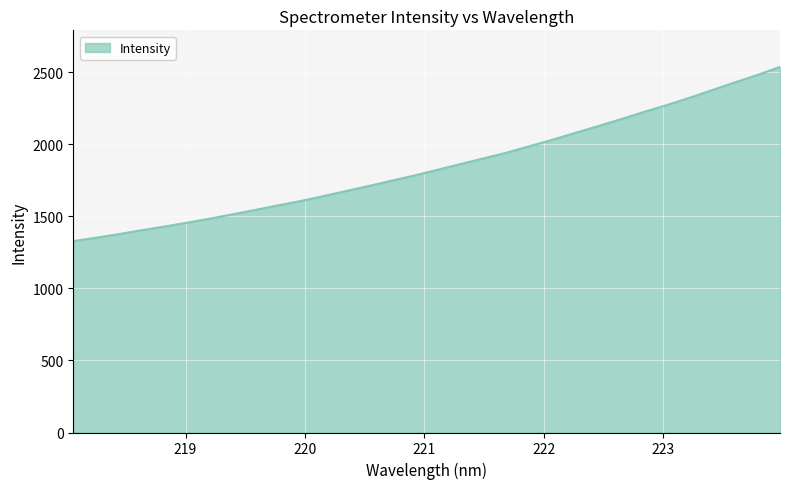

What is the maximum value shown in the chart?

2537.4